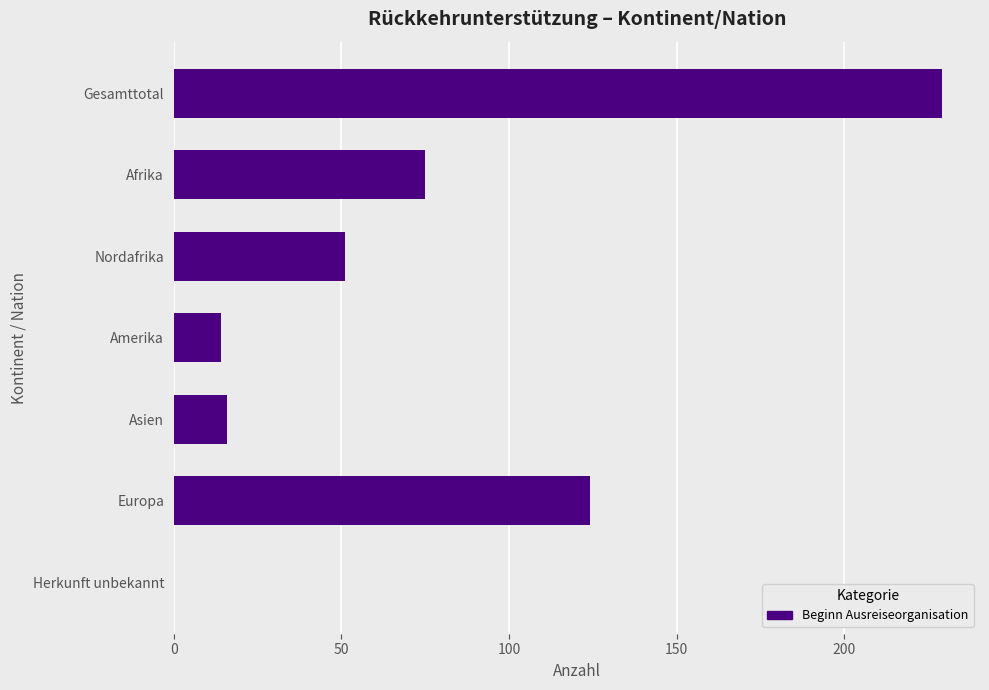

What is the maximum value shown in the chart?

229